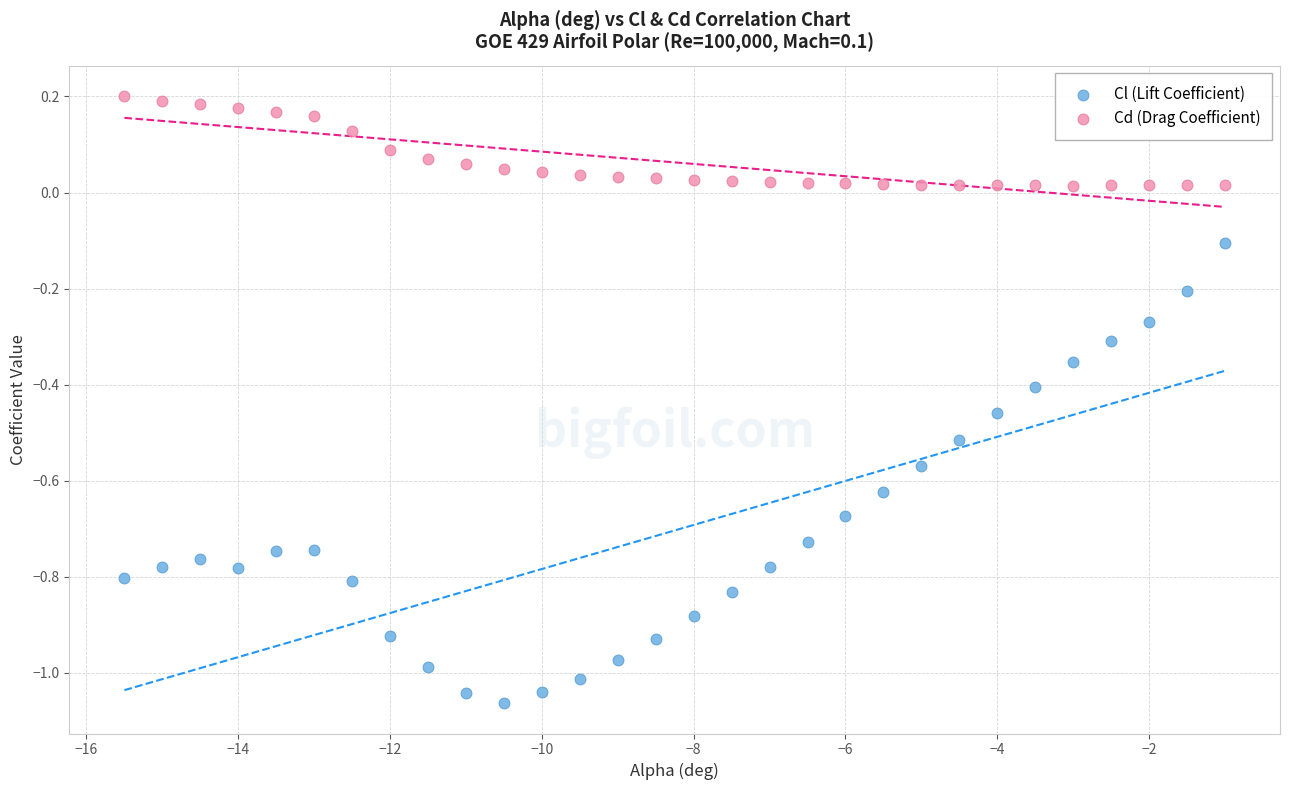

Which series reaches the maximum Y coordinate?

Cd (Drag Coefficient)